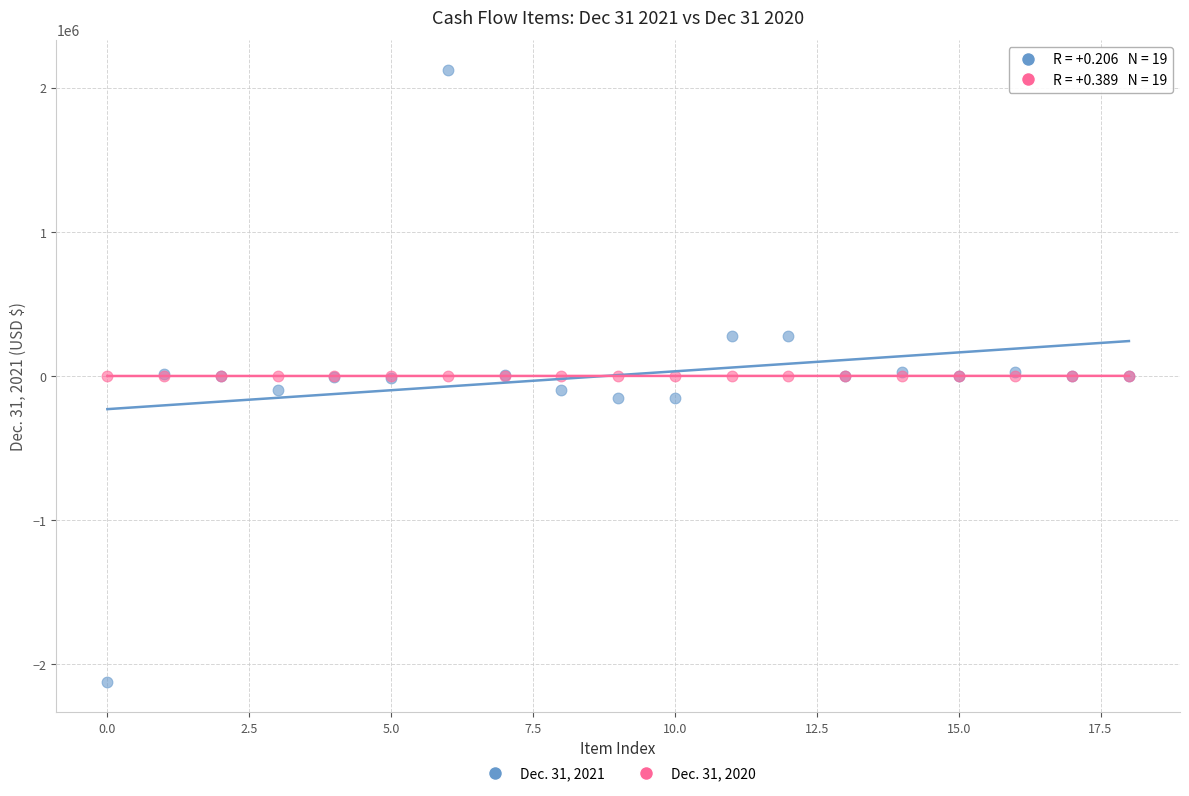

Which series contains the lowest Y value?

Dec. 31, 2021